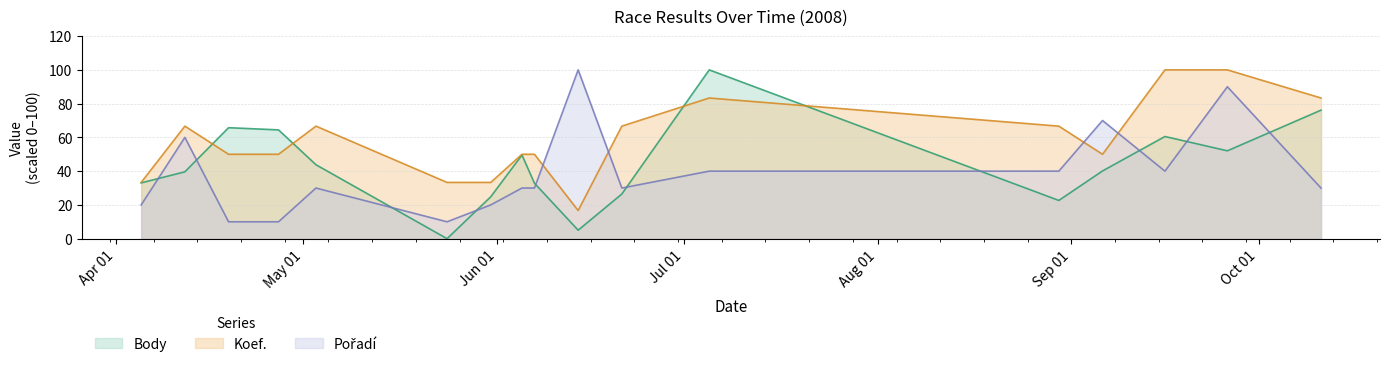

What is the highest value of the Body series?

100.0